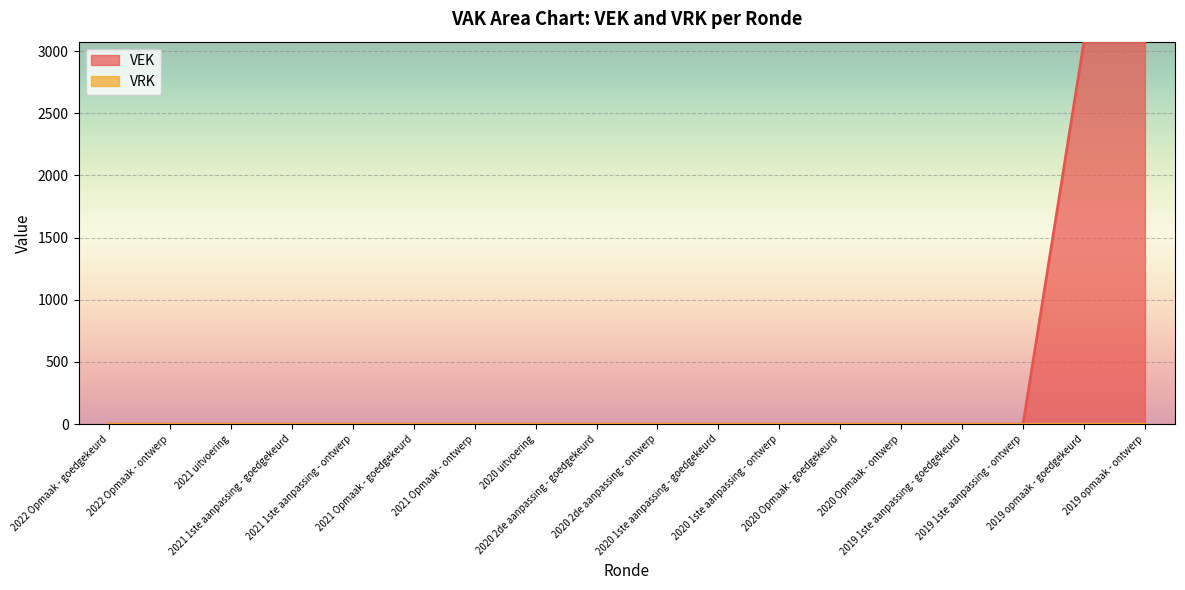

True or false: the data shows 0 at 2020 uitvoering.

True